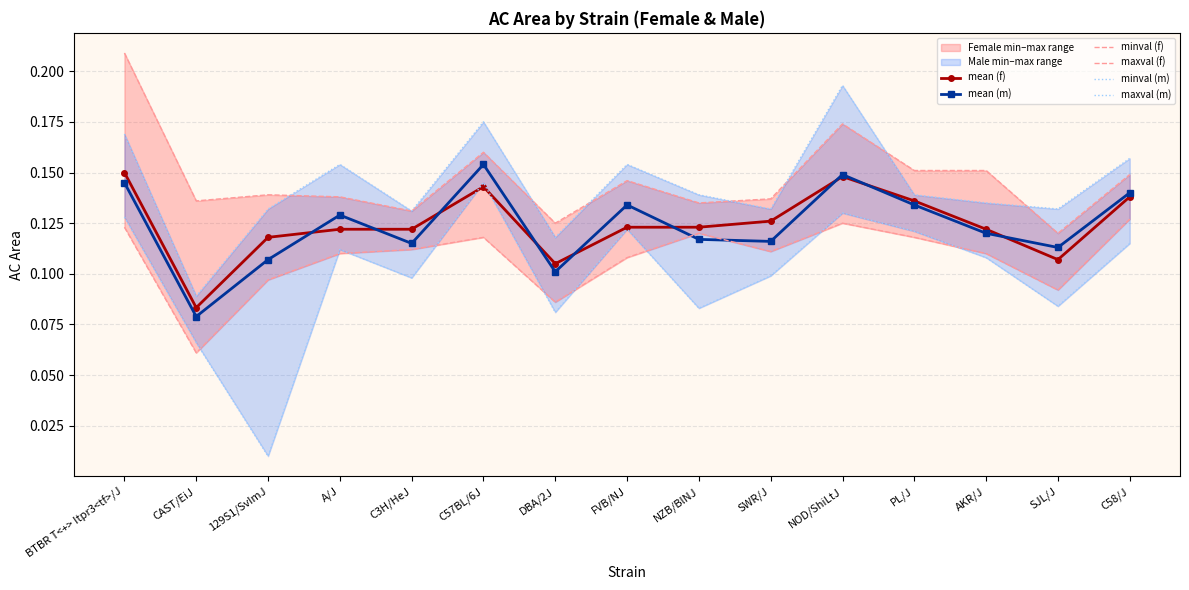

How many times do maxval (m) and maxval (f) cross each other?

7